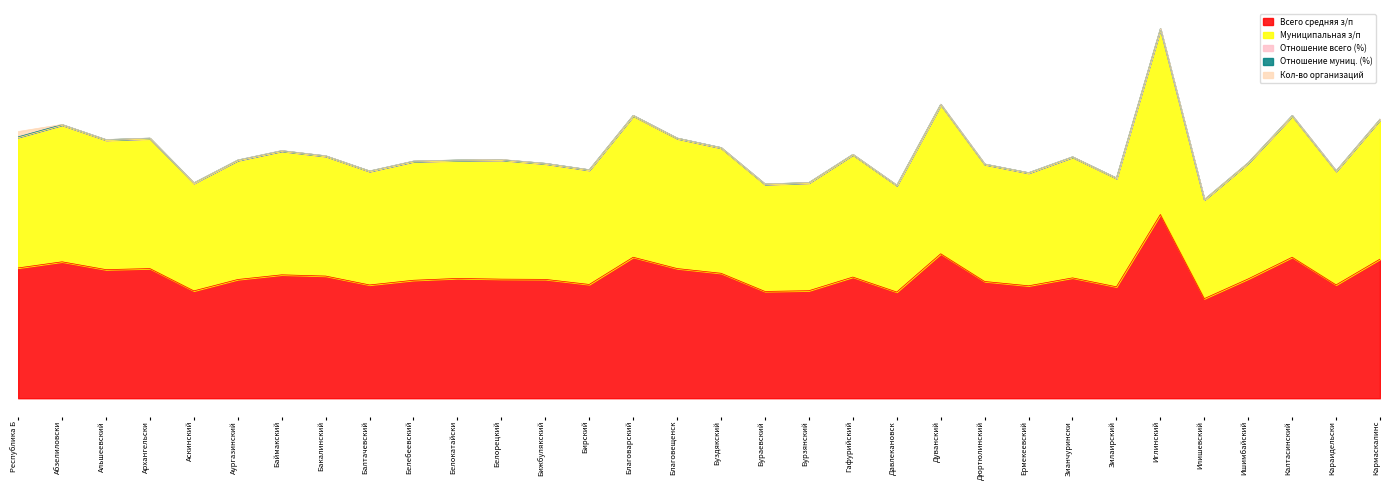

True or false: Муниципальная з/п and Всего средняя з/п intersect in this chart.

False